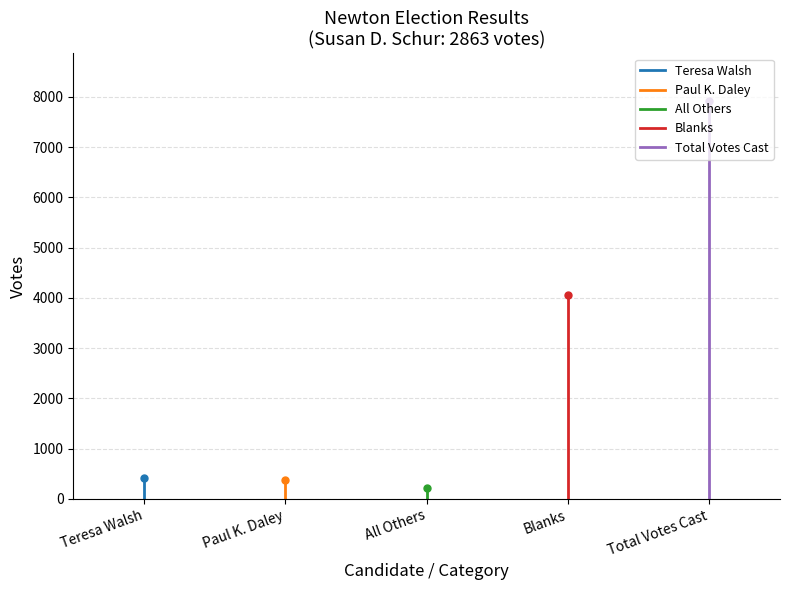

Which series has the largest total across all categories?

Total Votes Cast